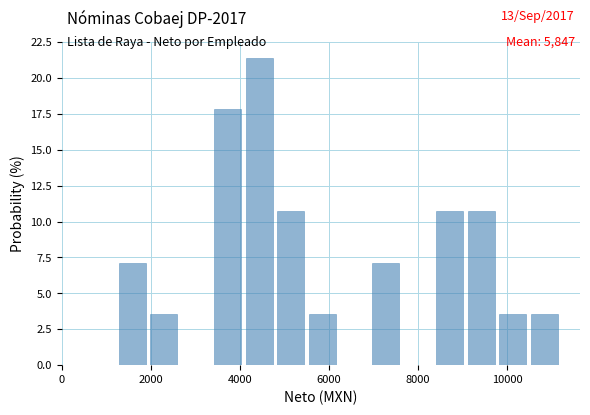

Read against the x-axis, roughly where is the centre of the tallest bar?

4400